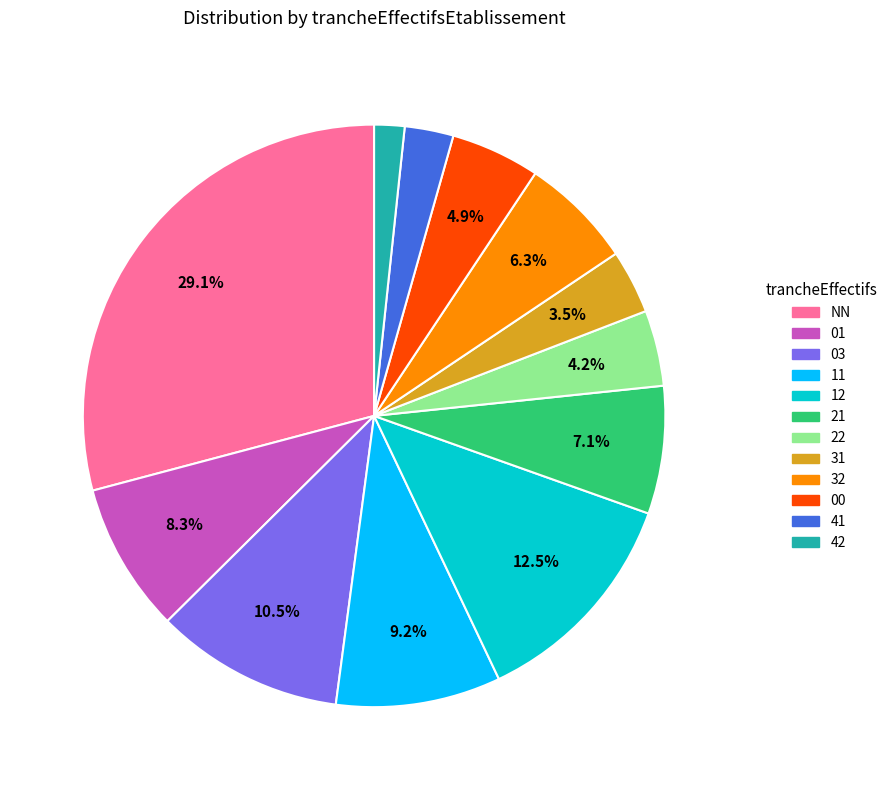

Is the sum of 31 and 42 greater than half?

No